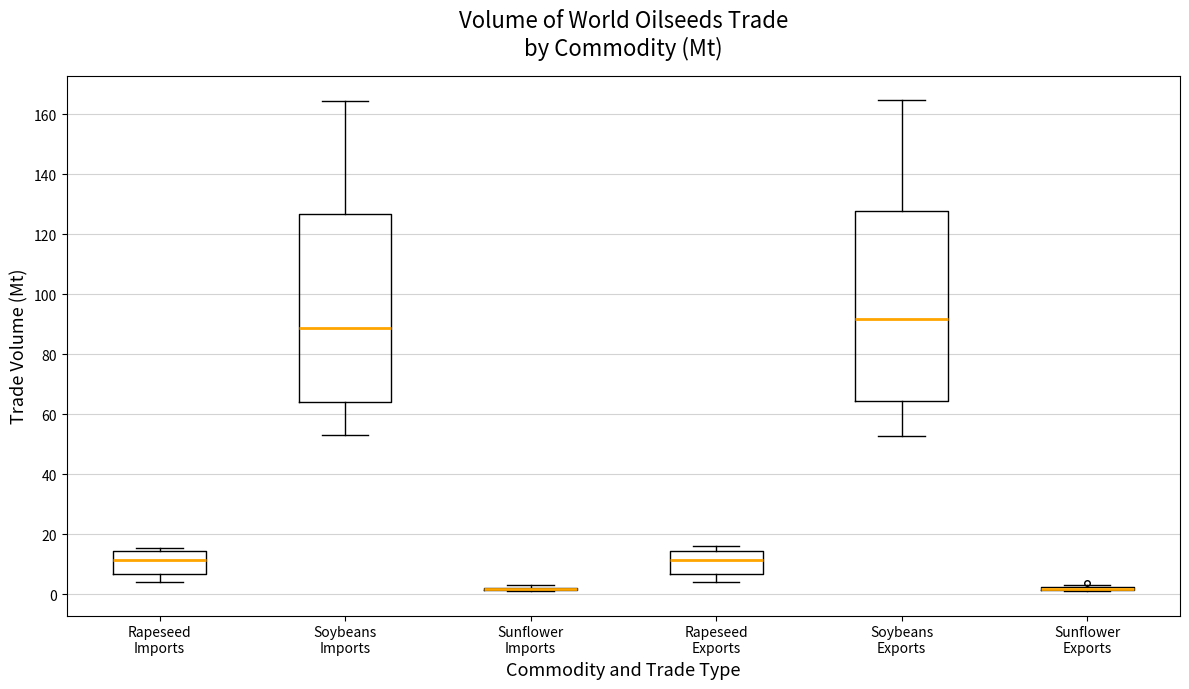

Reading left to right, transcribe this box plot: for each box, give where its median line is, the range the box spans, and where its two whiskers end, as read against the y-axis. The values are not printed on the chart, so give them approximately, as read against the axis.

Rapeseed Imports: median 12, box 6 to 14, whiskers 4 to 16
Soybeans Imports: median 88, box 64 to 126, whiskers 54 to 164
Sunflower Imports: box collapsed to a line at 2, whiskers 2 to 4
Rapeseed Exports: median 12, box 6 to 14, whiskers 4 to 16
Soybeans Exports: median 92, box 64 to 128, whiskers 52 to 164
Sunflower Exports: box collapsed to a line at 2, whiskers 2 to 4